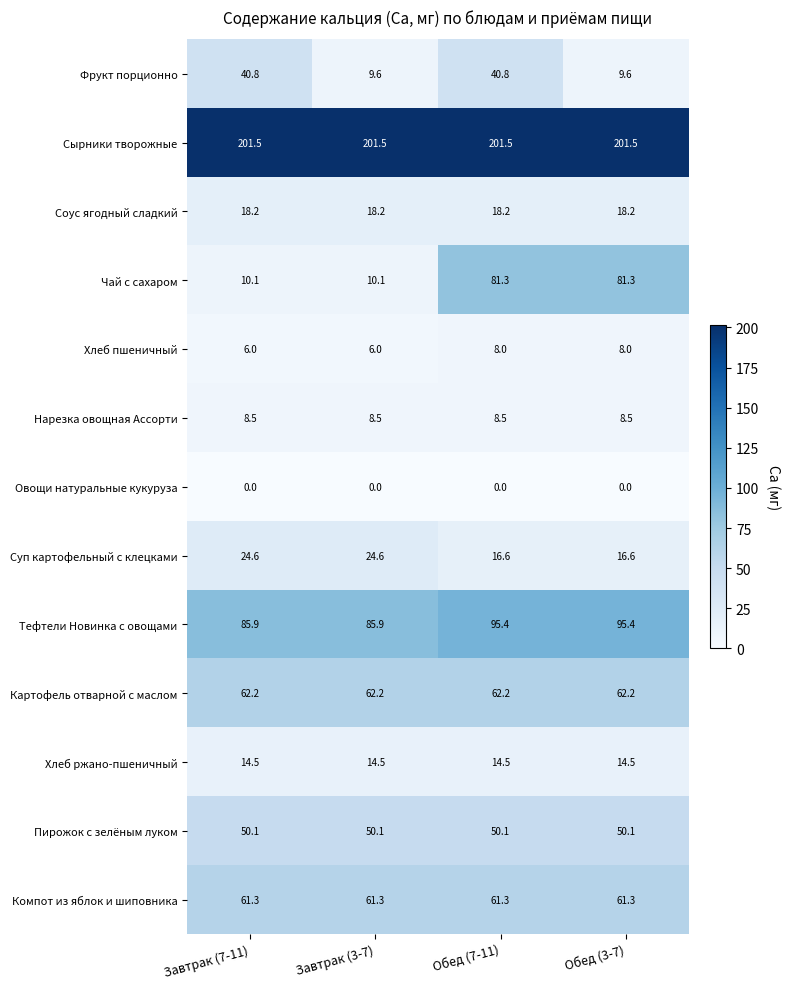

At which category is the sum across all series the highest?

Обед (7-11)